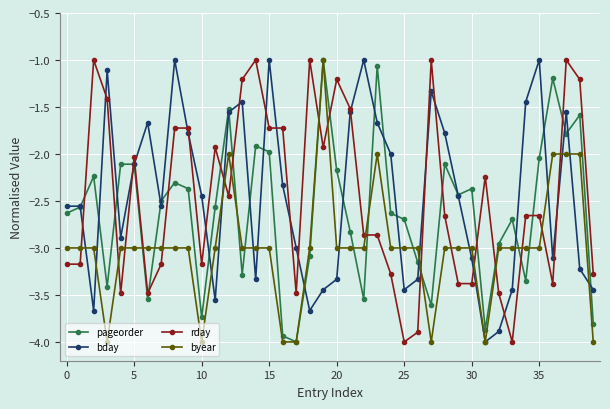

After their last crossing, which series has the higher values: pageorder or rday?

rday